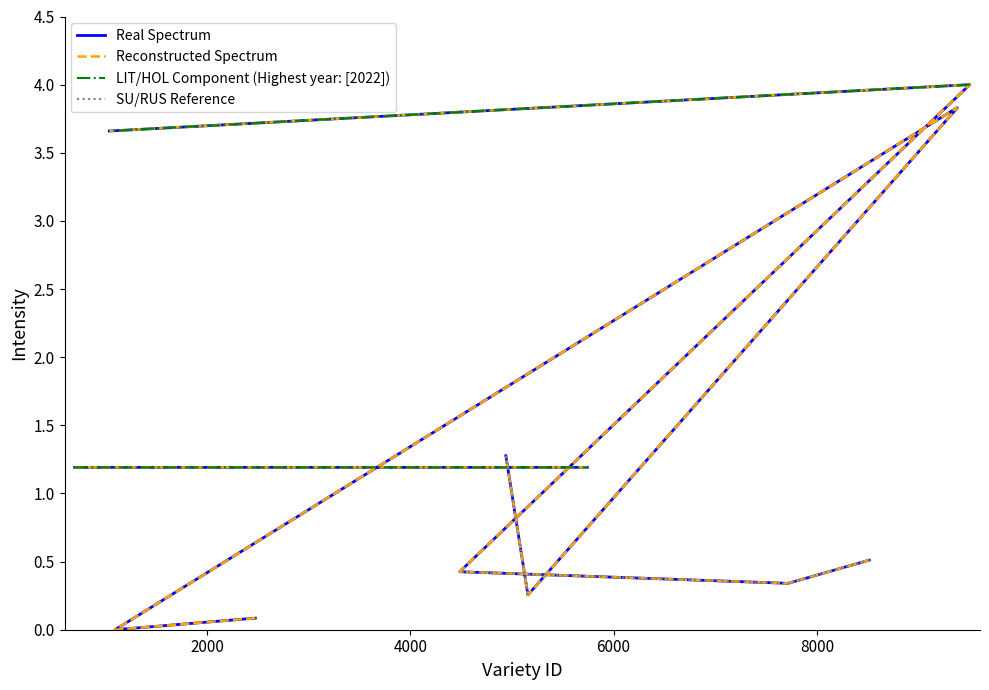

Count the number of categories in the chart.

15